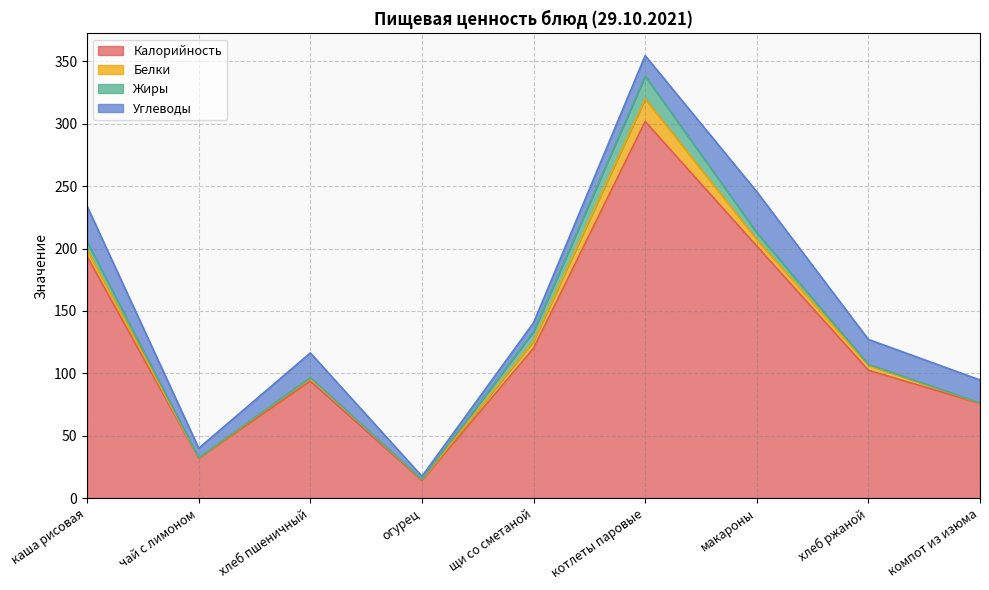

Read the Жиры value at щи со сметаной.

7.6